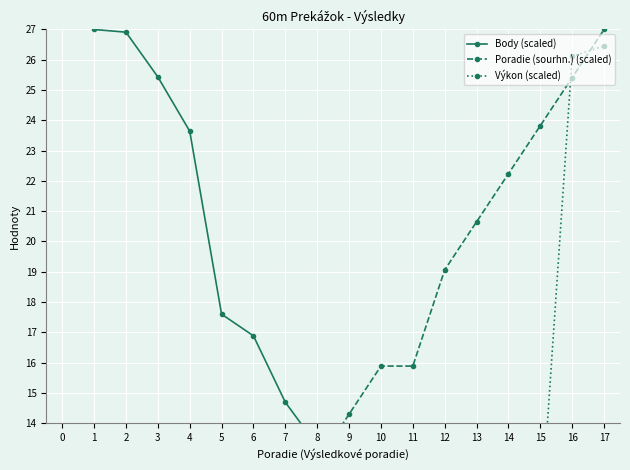

True or false: Body (scaled) has more than 1 interior local peaks.

False